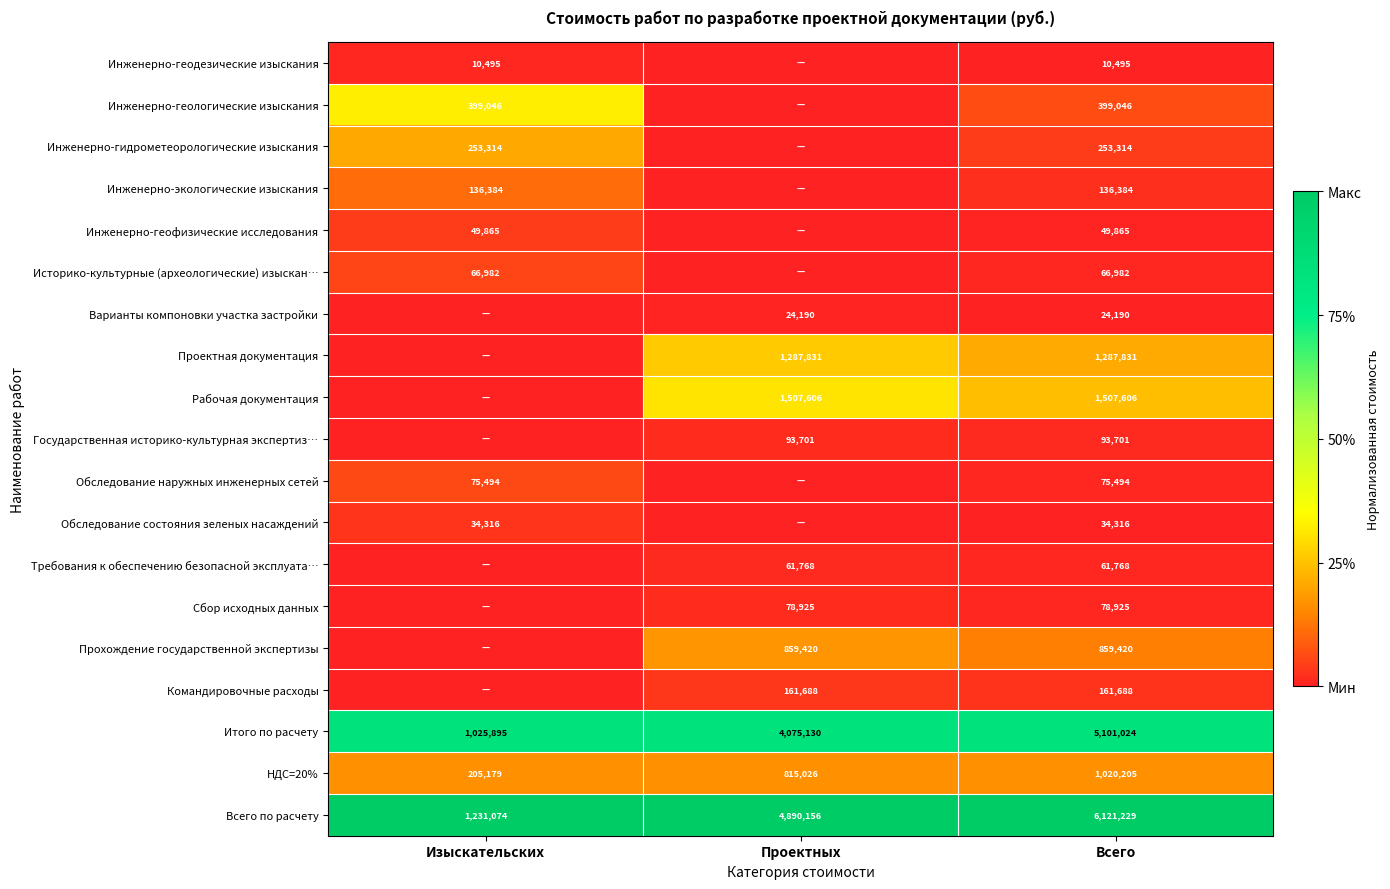

What is the total value across all series at Всего?

17343483